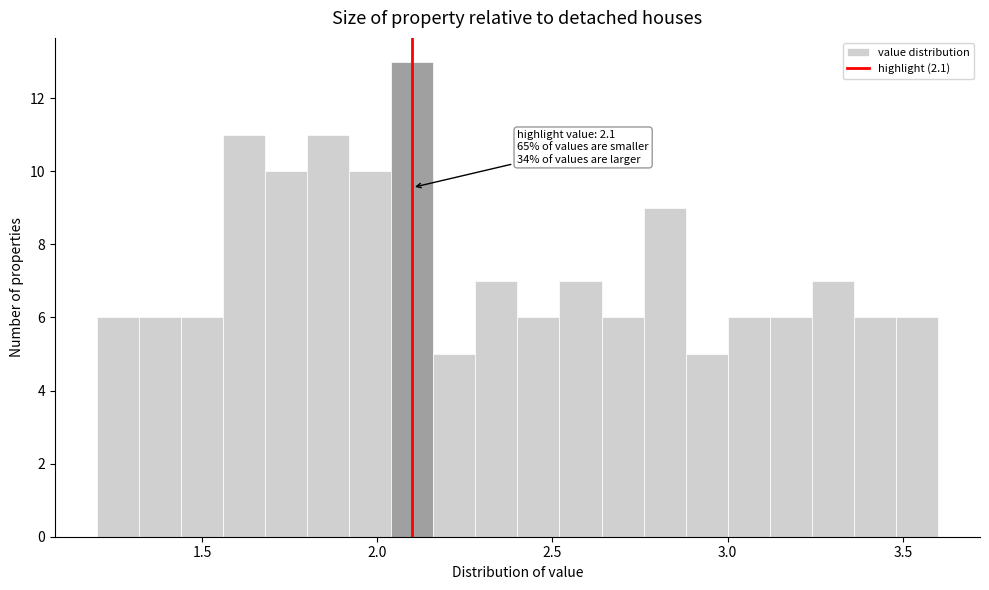

Read against the x-axis, roughly where is the centre of the tallest bar?

2.10